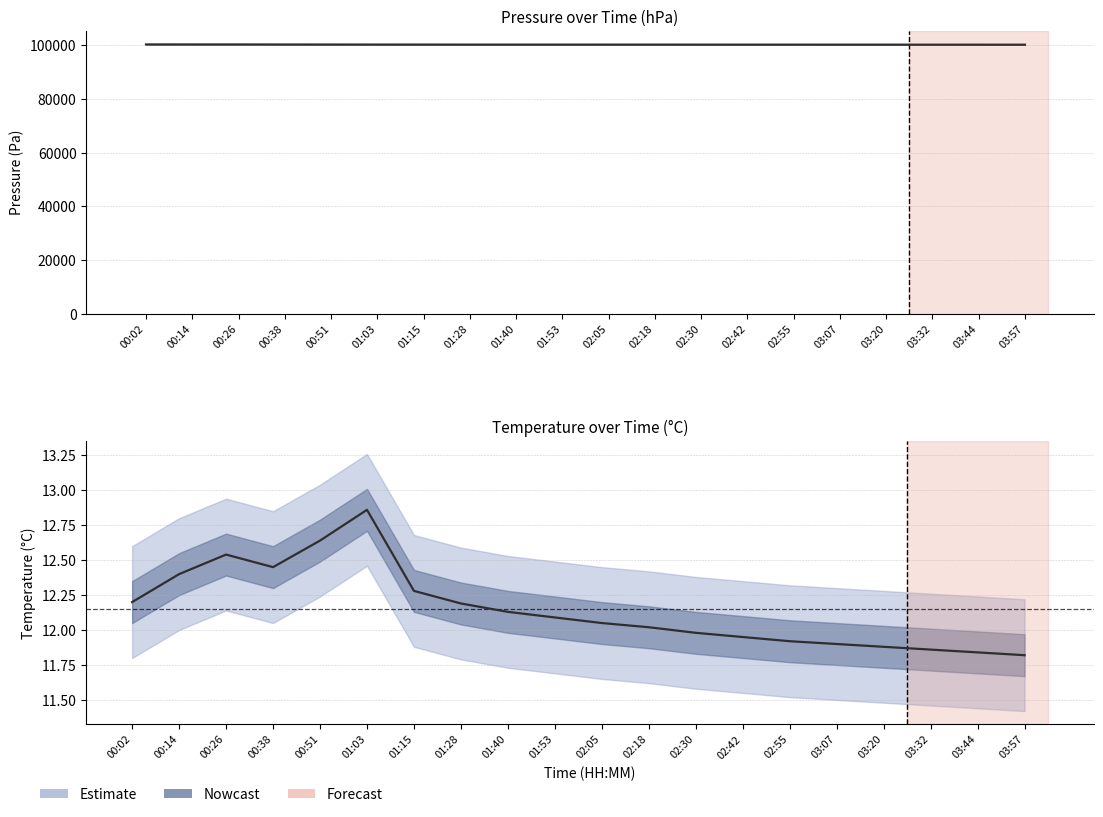

What is the sum of all pressure values?

2004987.9